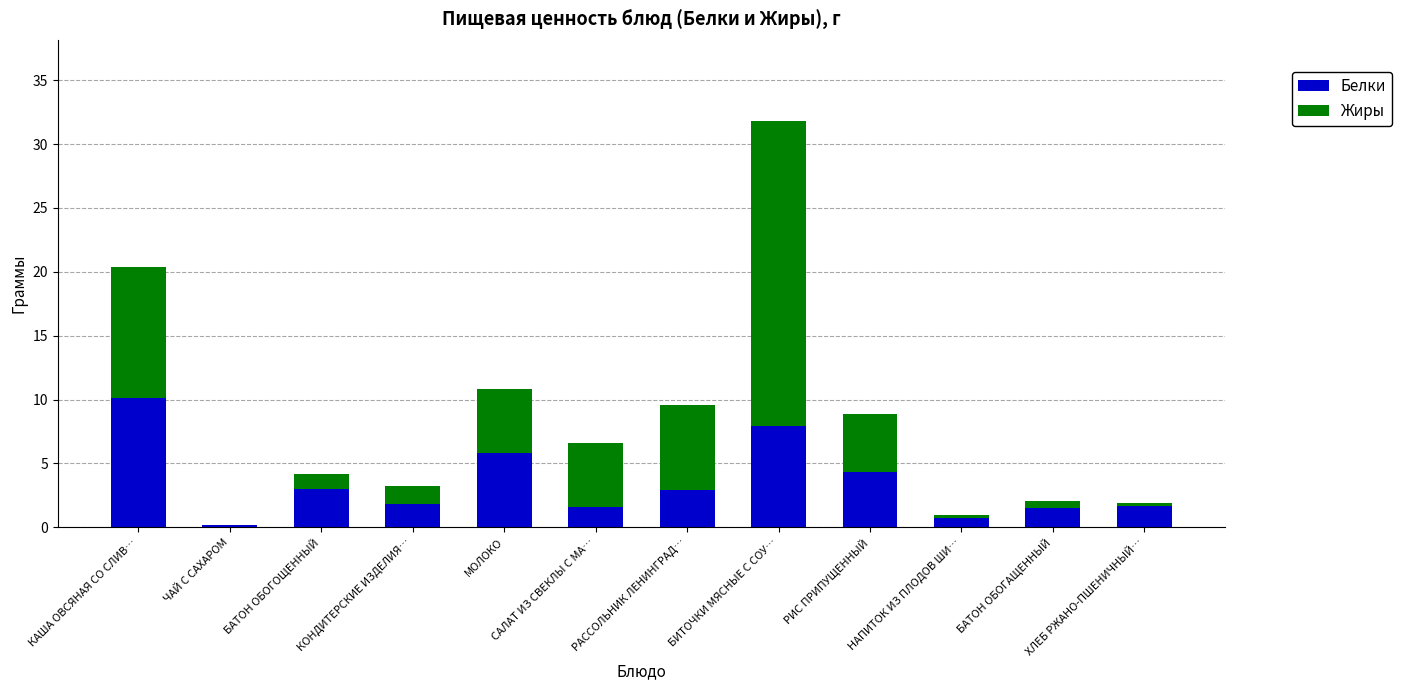

At which label does Белки reach its peak?

КАША ОВСЯНАЯ СО СЛИВ…